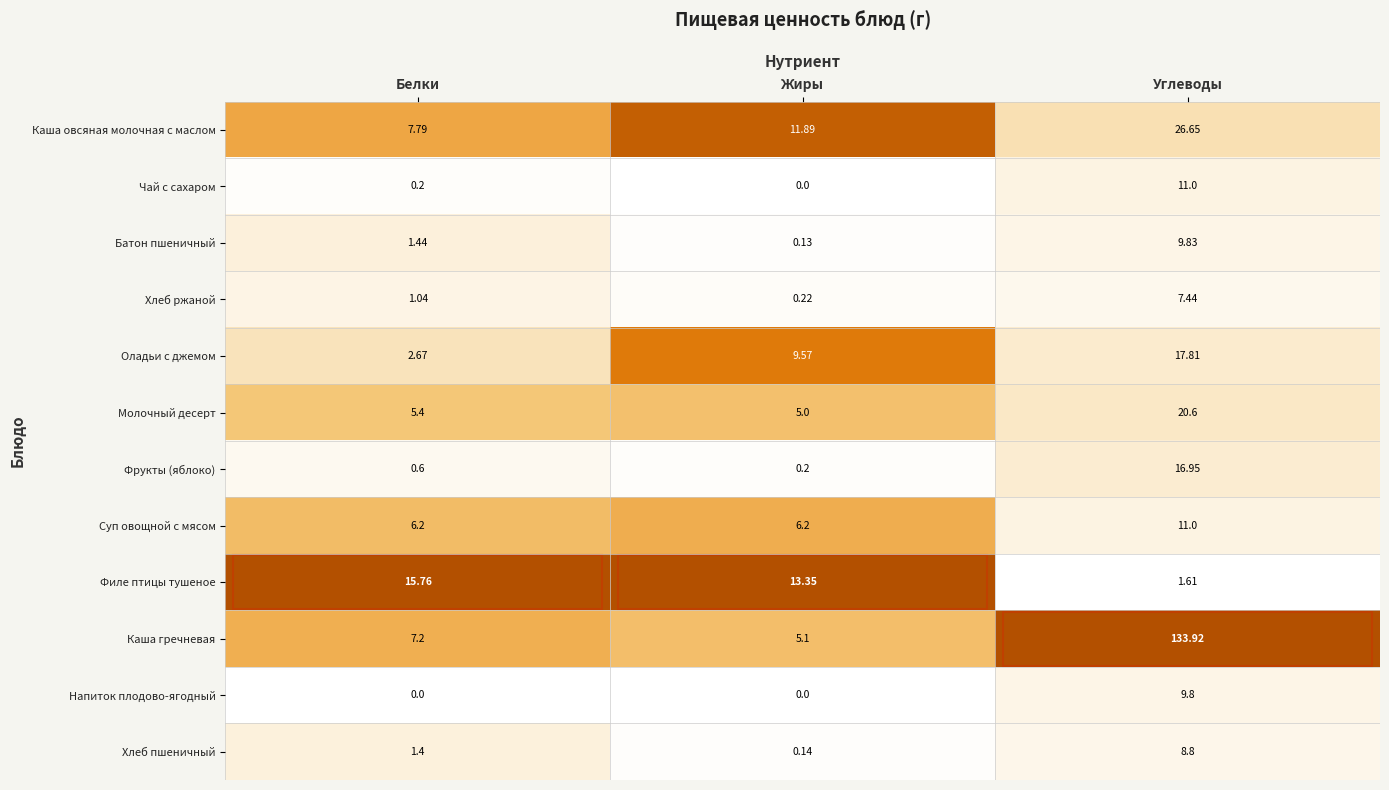

Which series changed the most between Жиры and Углеводы?

Каша гречневая